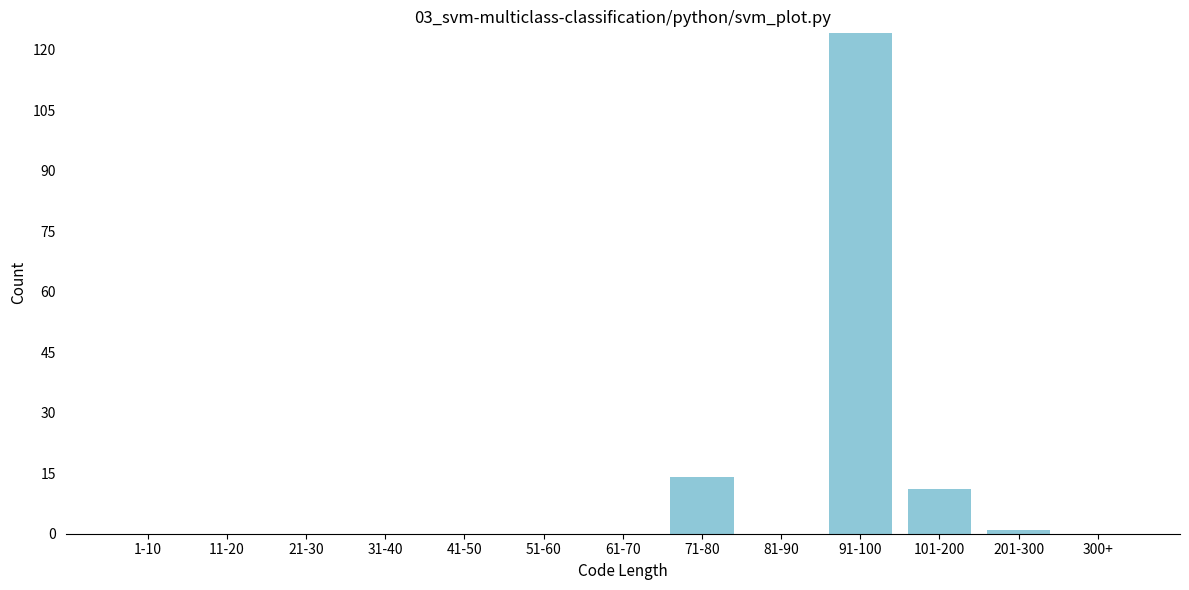

Reading left to right, list all the values displayed in this chart.

1-10=0	11-20=0	21-30=0	31-40=0	41-50=0	51-60=0	61-70=0	71-80=14	81-90=0	91-100=124	101-200=11	201-300=1	300+=0